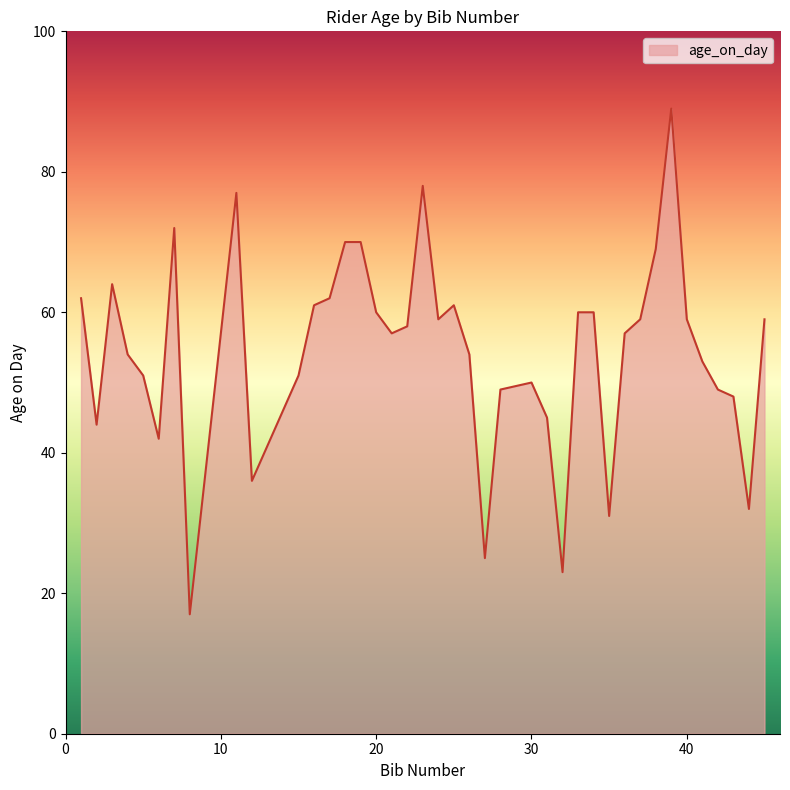

What is the difference between the maximum and minimum values?

72